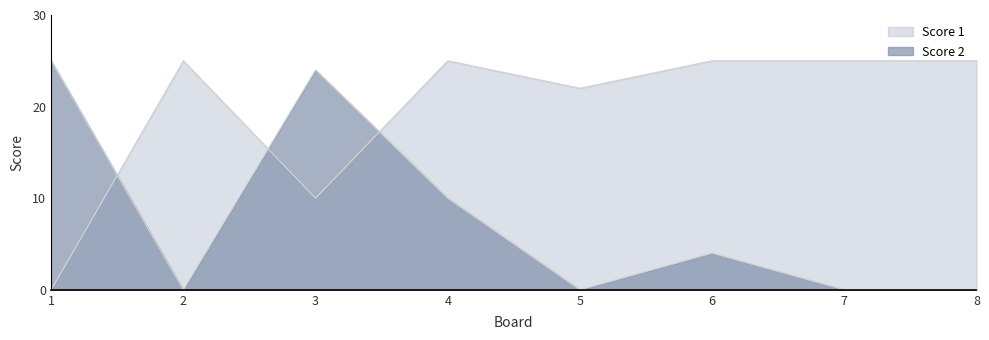

How many times do Score 1 and Score 2 cross each other?

3